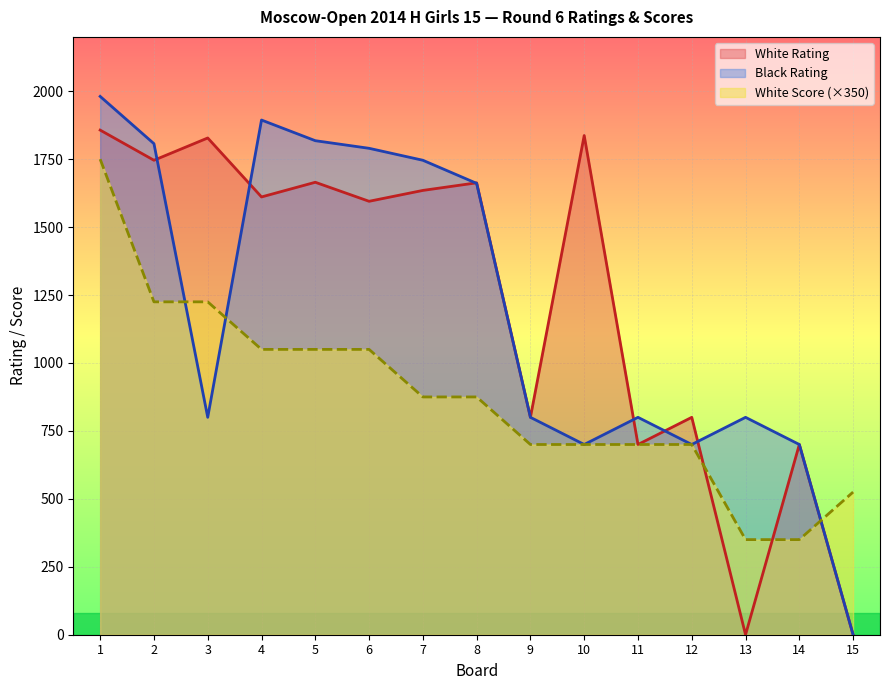

Which series has the largest total across all categories?

White Rating